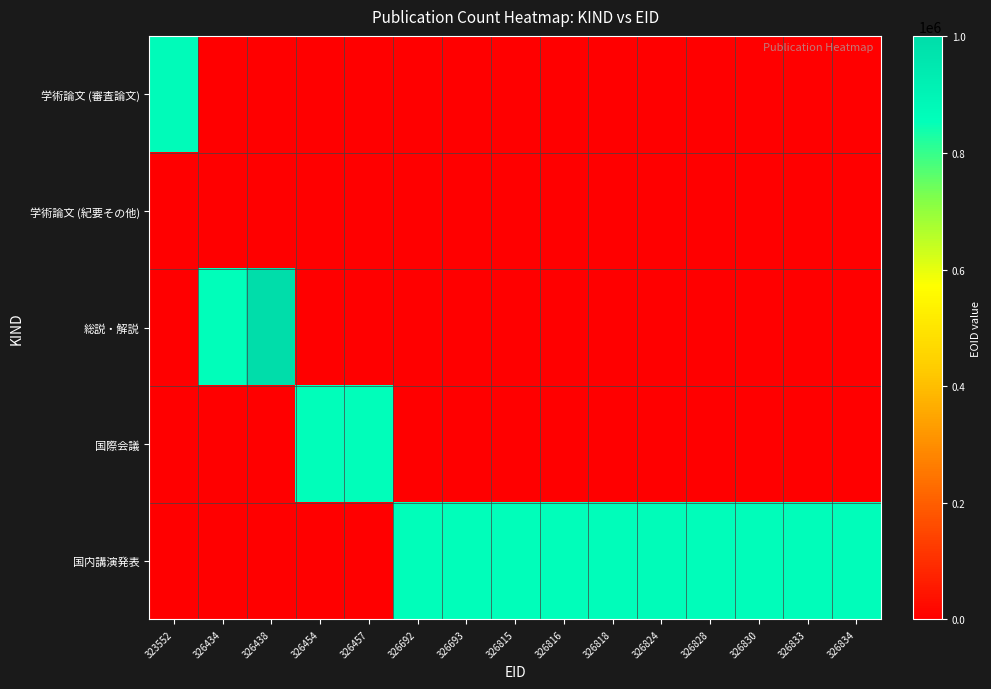

At which category is the sum across all series the highest?

326438